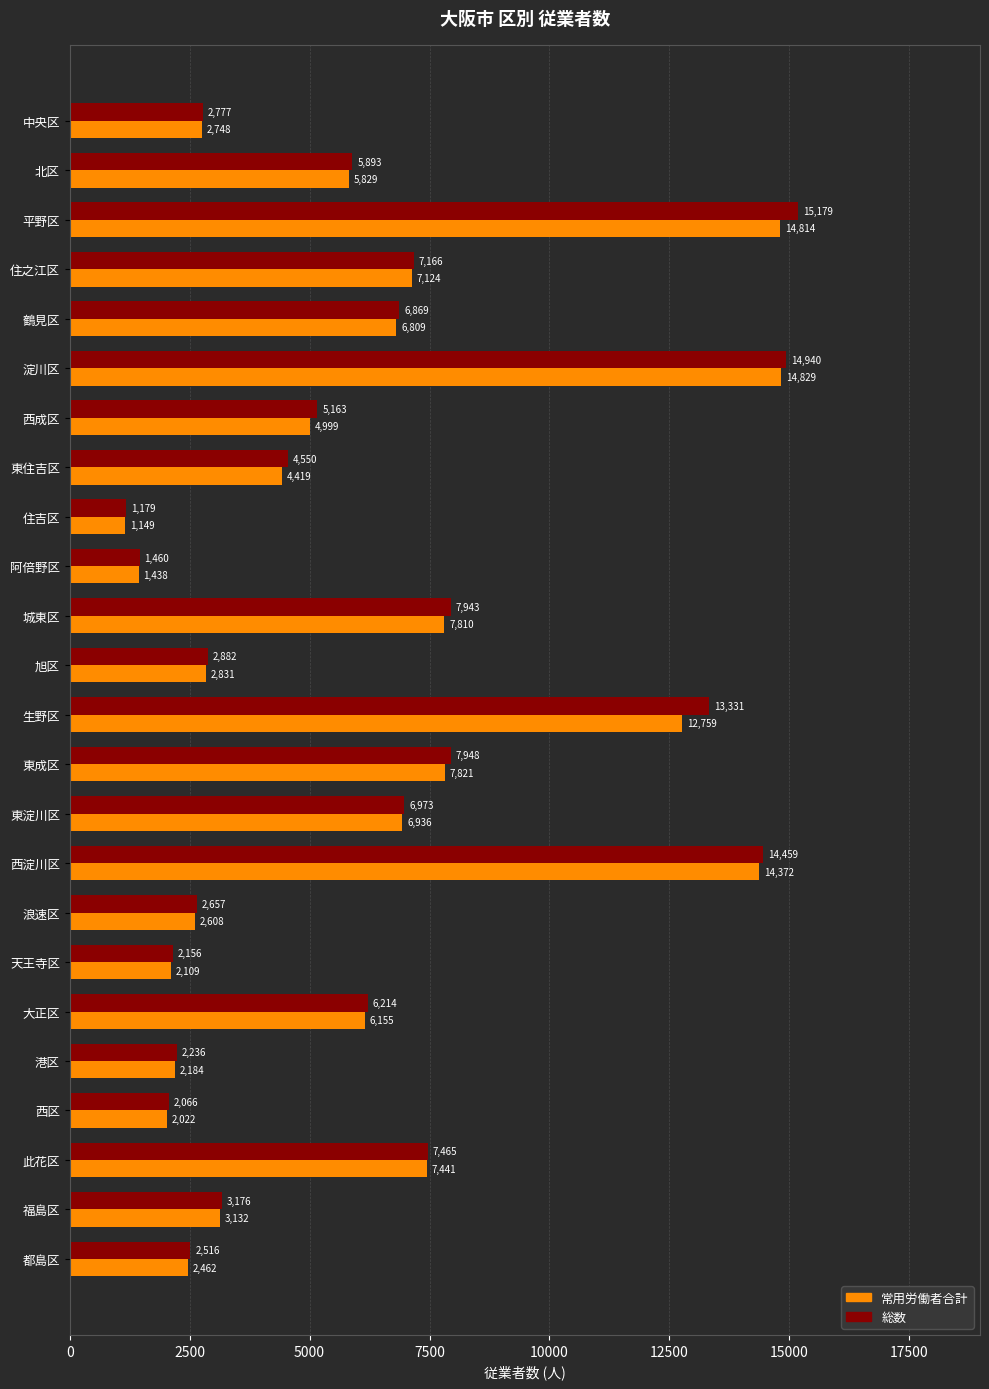

At which label does 常用労働者合計 reach its peak?

淀川区